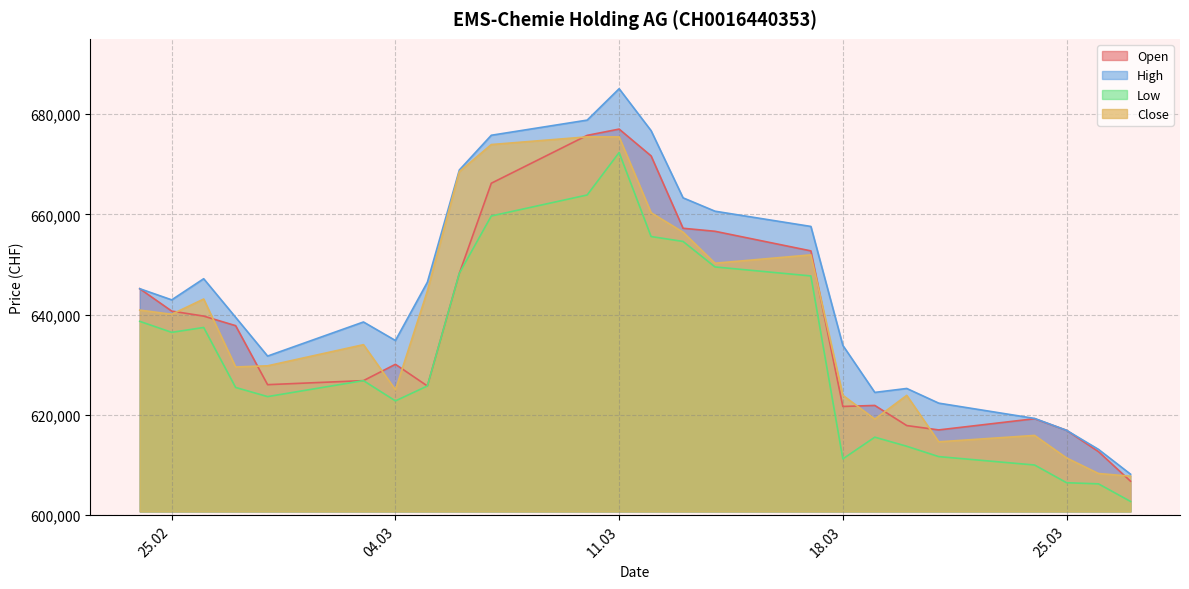

What is the label of the 21st point from the right?

27.02.2025